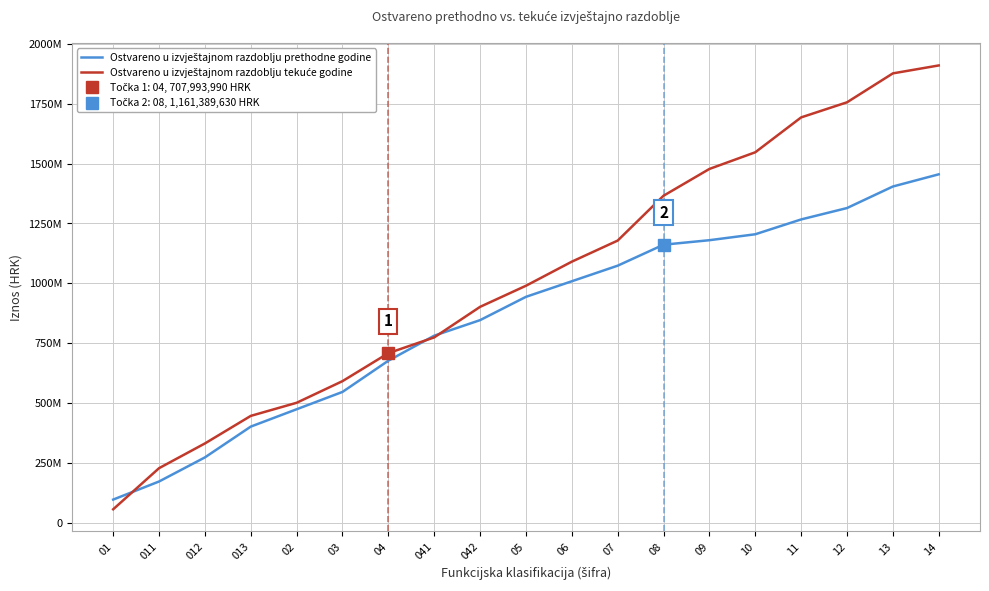

What is the difference between the maximum and minimum values in the Ostvareno u izvještajnom razdoblju tekuće godine series?

1855378811.5